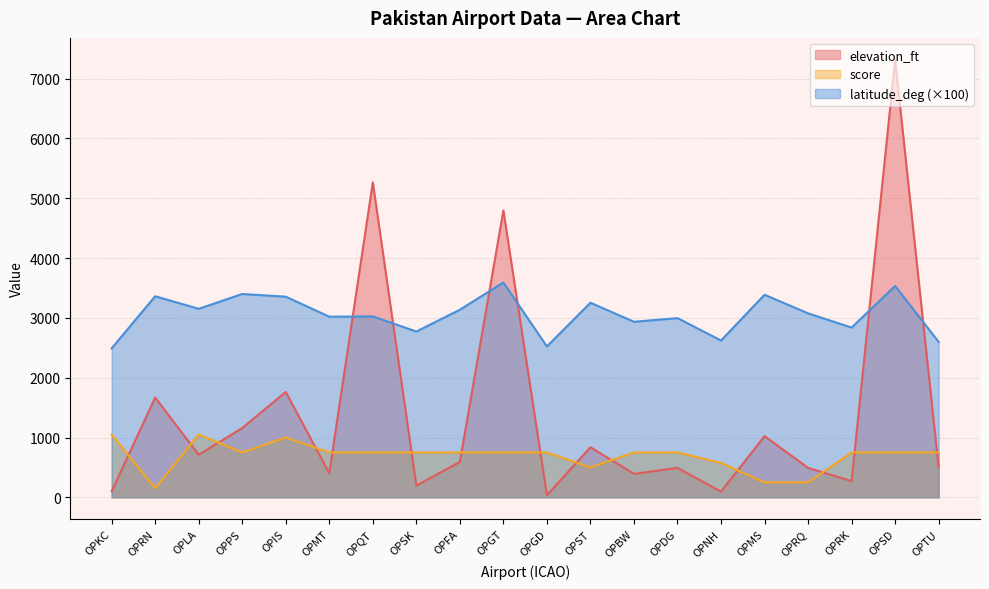

True or false: elevation_ft has a value of 6658.6 at OPGT.

False